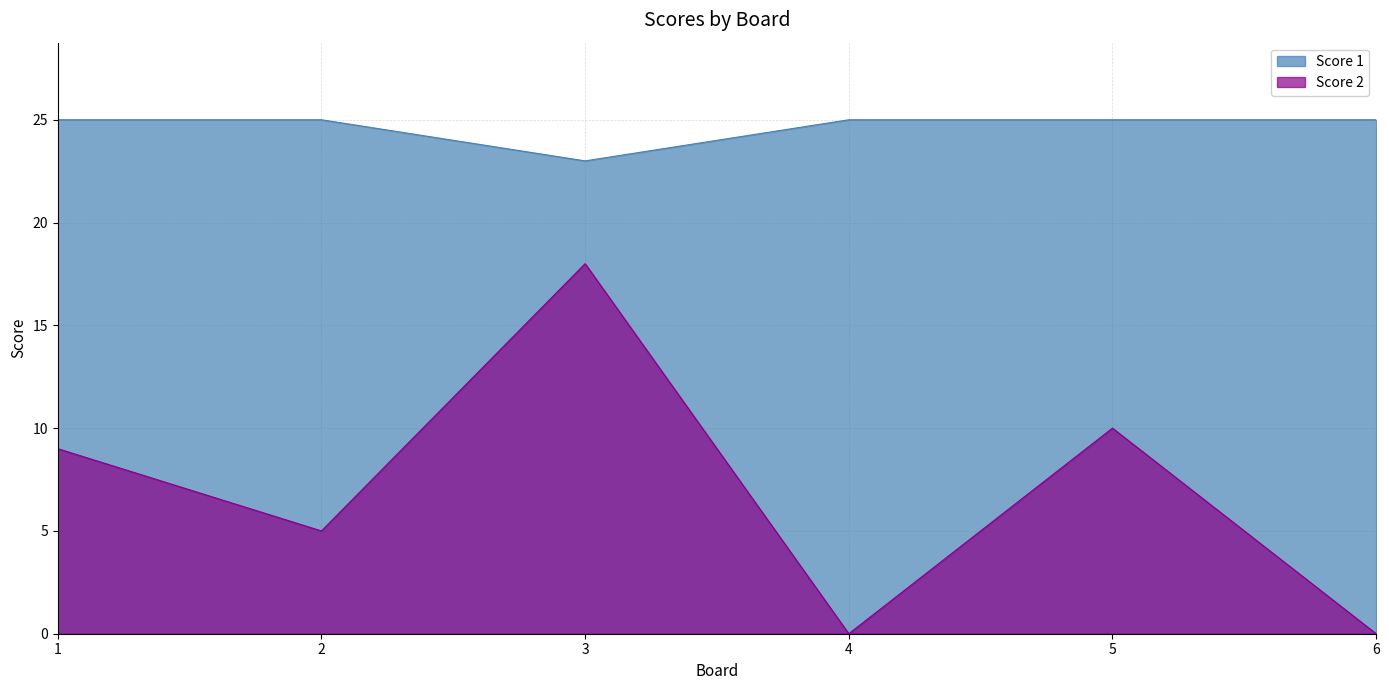

How many lines are shown in the chart?

2